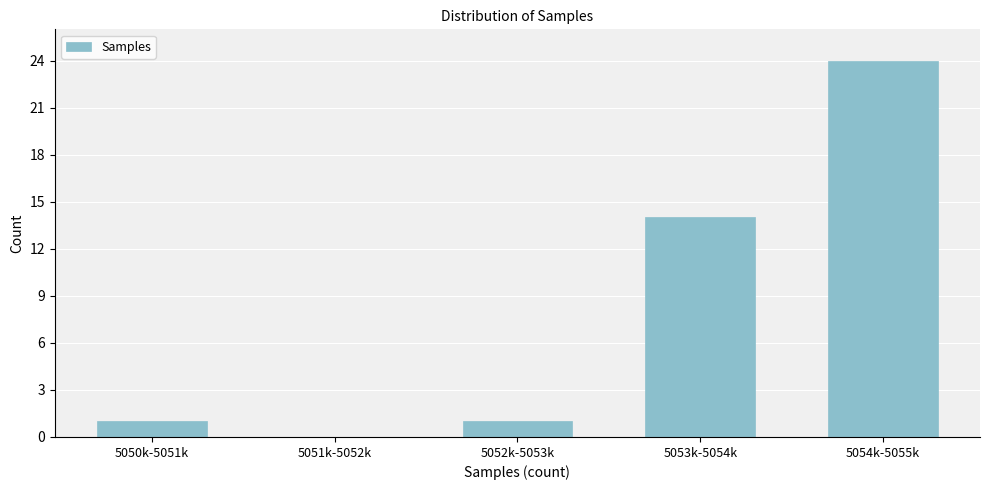

Reading right to left, transcribe all the data shown in this chart.

5054k-5055k=24	5053k-5054k=14	5052k-5053k=1	5051k-5052k=0	5050k-5051k=1